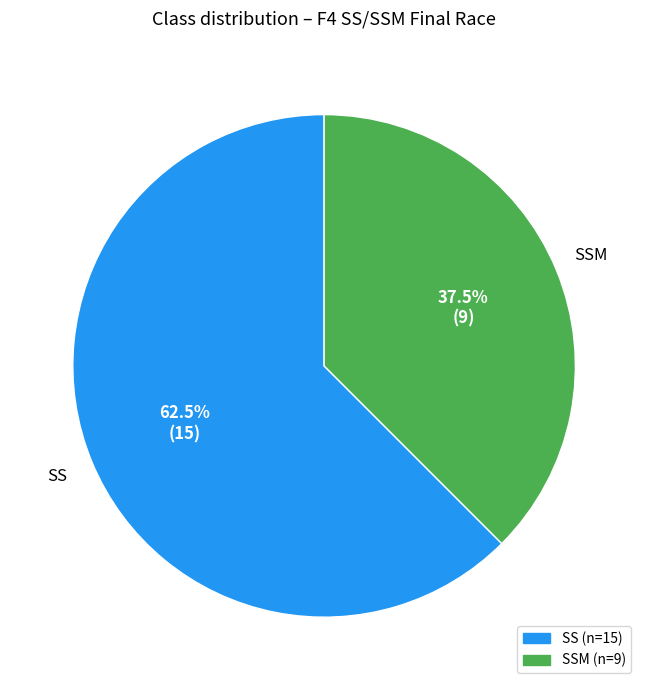

Is there a majority slice in this chart?

Yes